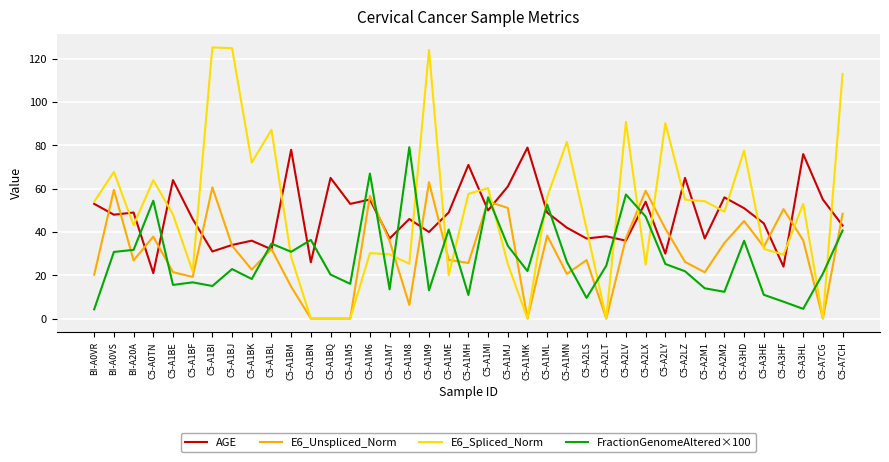

What is the maximum value shown in the chart?

125.3